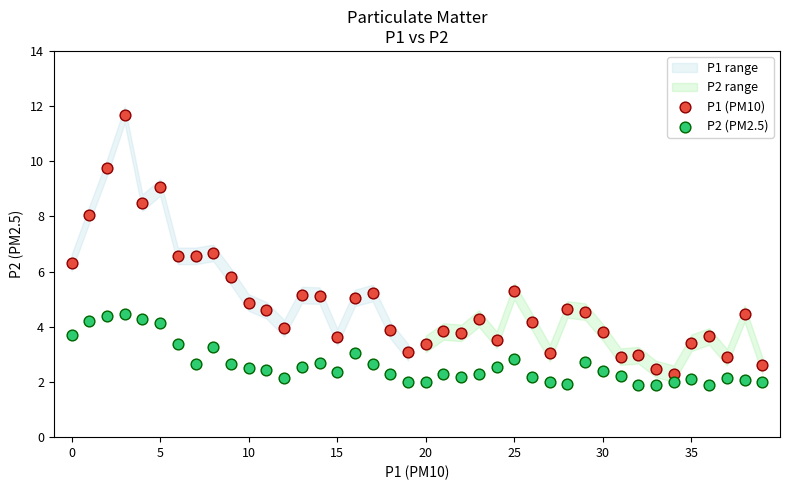

Which series has the widest spread of Y values?

P1 (PM10)